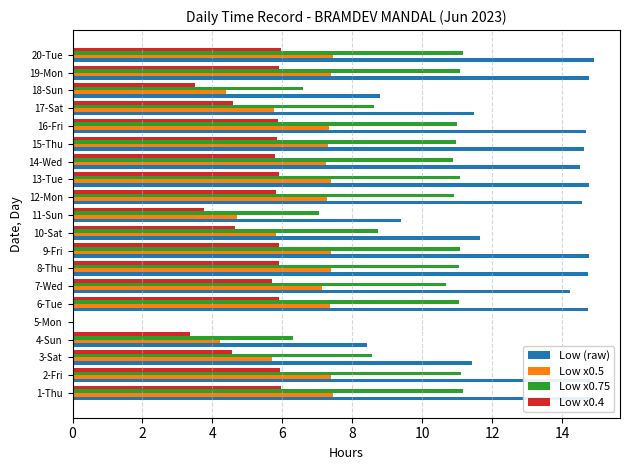

Is the value of Low x0.75 at 17-Sat greater than the value of Low x0.4 at 9-Fri?

Yes